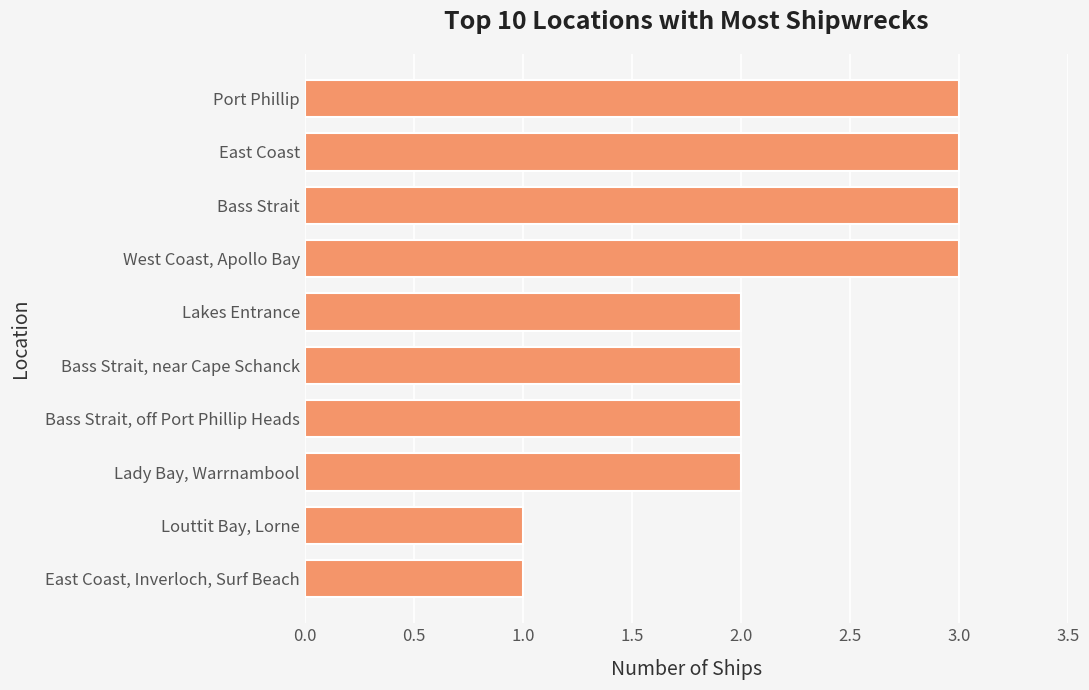

The chart shows a value of 2 at Bass Strait, off Port Phillip Heads. True or false?

True